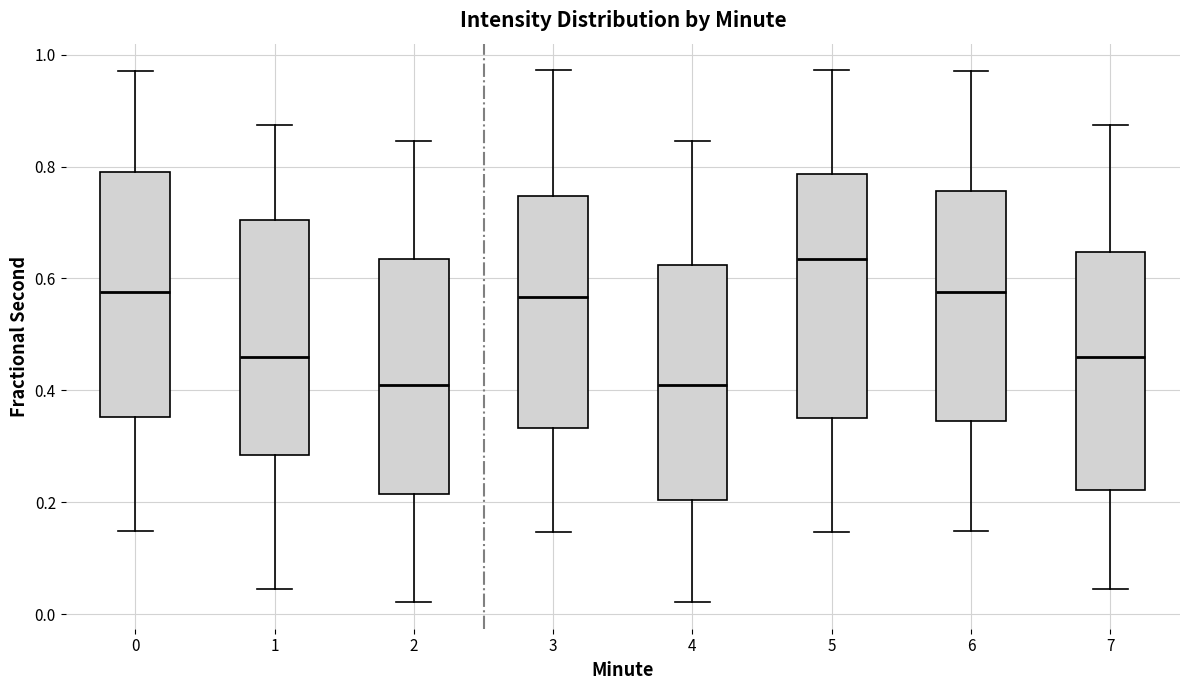

Reading left to right, transcribe this box plot: for each box, give where its median line is, the range the box spans, and where its two whiskers end, as read against the y-axis. The values are not printed on the chart, so give them approximately, as read against the axis.

0: median 0.58, box 0.36 to 0.78, whiskers 0.14 to 0.98
1: median 0.46, box 0.28 to 0.70, whiskers 0.04 to 0.88
2: median 0.40, box 0.22 to 0.64, whiskers 0.02 to 0.84
3: median 0.56, box 0.34 to 0.74, whiskers 0.14 to 0.98
4: median 0.40, box 0.20 to 0.62, whiskers 0.02 to 0.84
5: median 0.64, box 0.36 to 0.78, whiskers 0.14 to 0.98
6: median 0.58, box 0.34 to 0.76, whiskers 0.14 to 0.98
7: median 0.46, box 0.22 to 0.64, whiskers 0.04 to 0.88